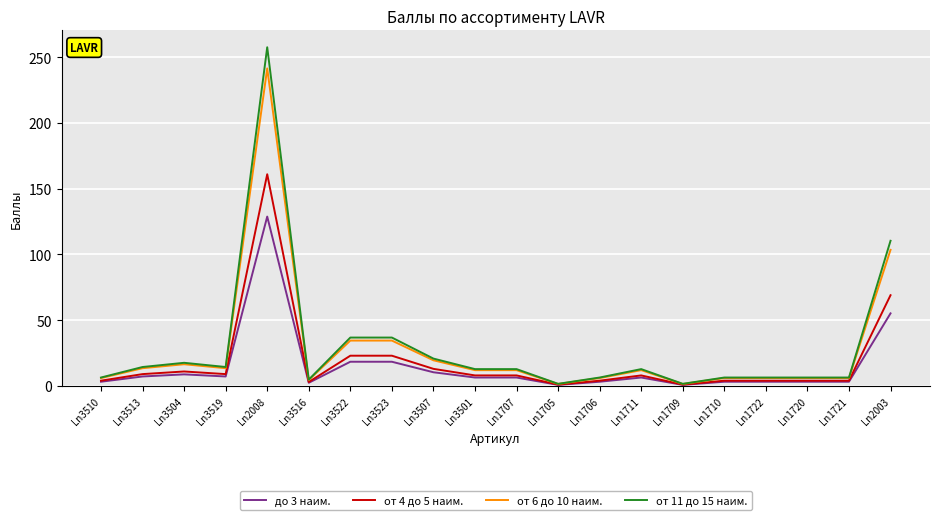

At which label does от 4 до 5 наим. first exceed 8?

Ln3513